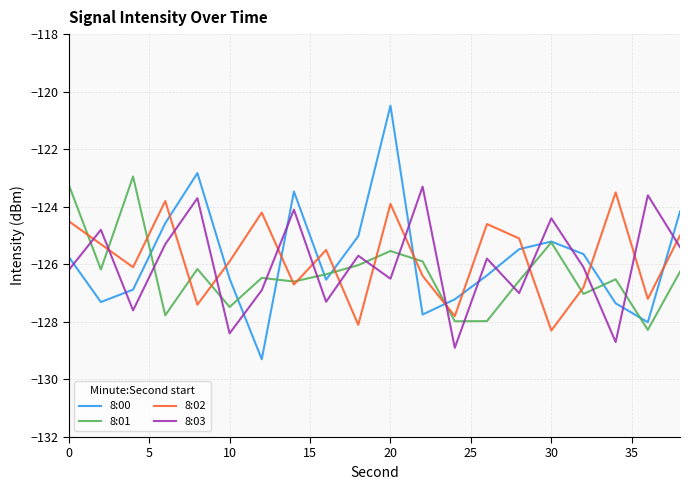

What is the minimum value for 8:00?

-129.3